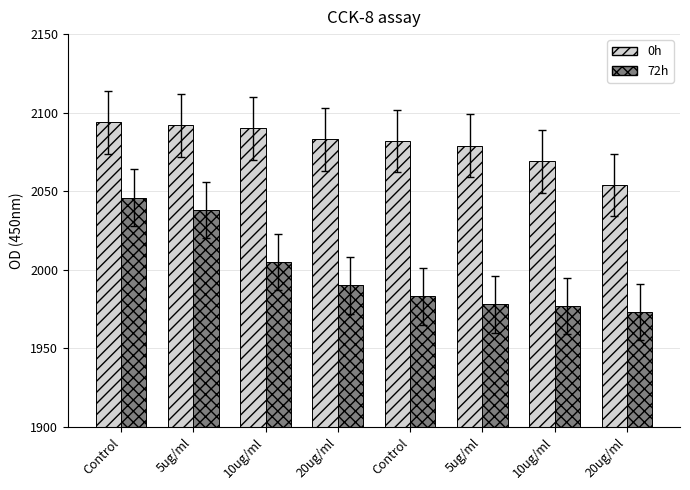

At how many categories does at least one series exceed 2091?

2